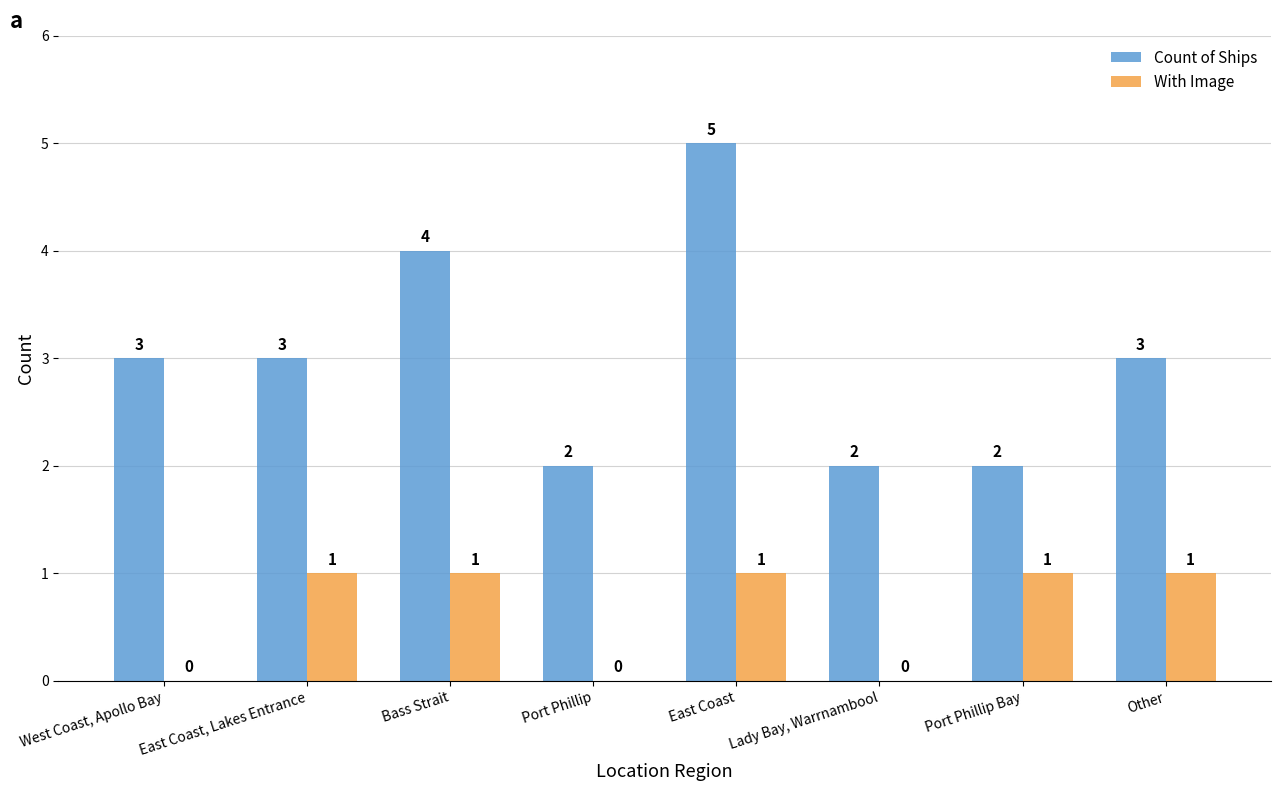

What is the sum of all With Image values?

5